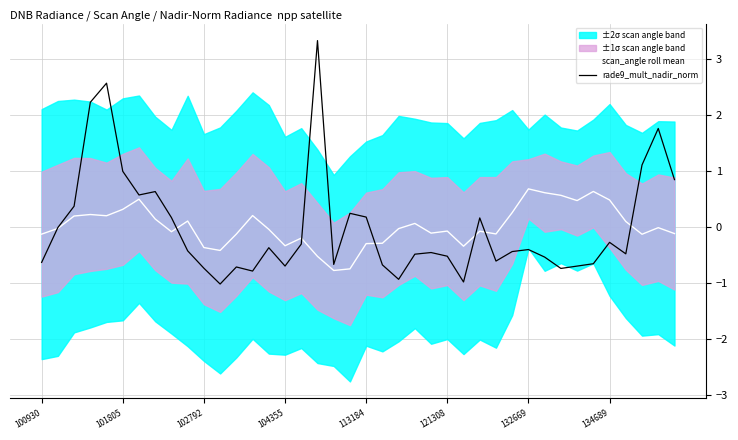

True or false: scan_angle roll mean and rade9_mult_nadir_norm intersect in this chart.

True